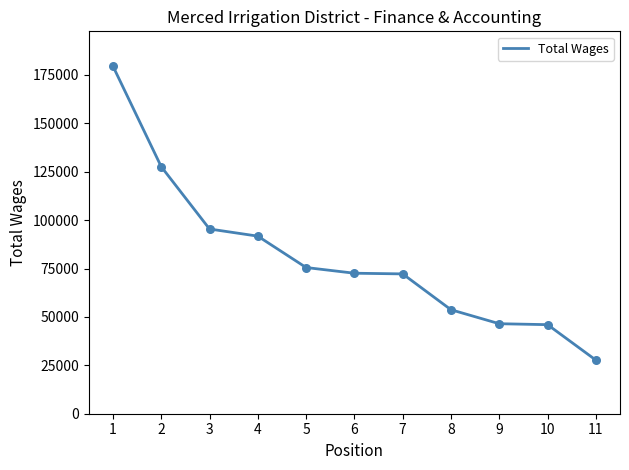

What is the change in value from 1 to 9?

-133102